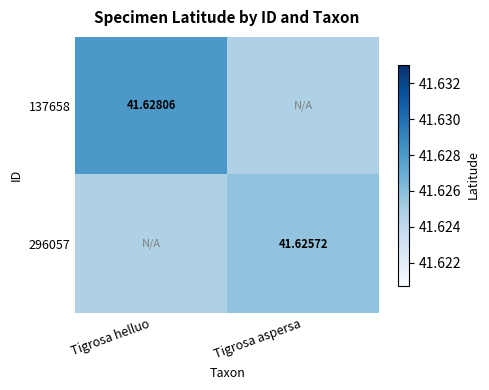

Is the value of 137658 at Tigrosa helluo greater than the value of 296057 at Tigrosa aspersa?

Yes